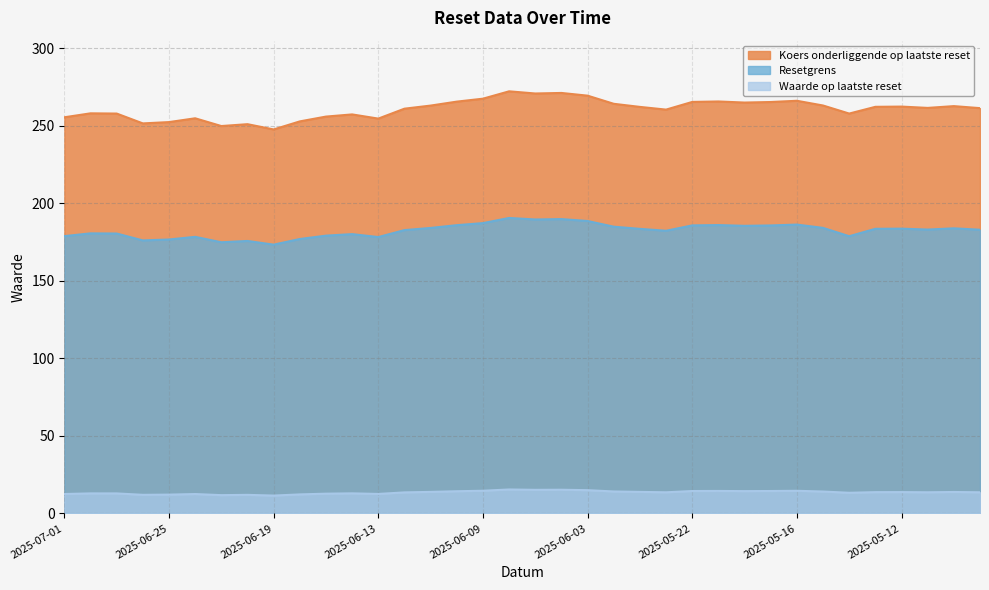

True or false: Koers onderliggende op laatste reset and Resetgrens cross at least once.

False